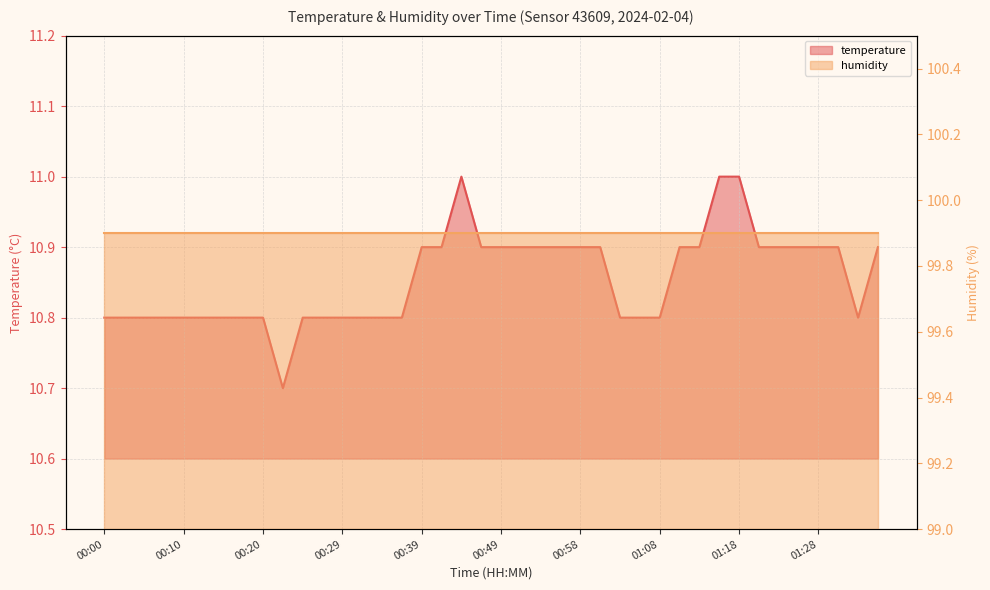

Is it true that the value at 00:20 is 10.8?

True